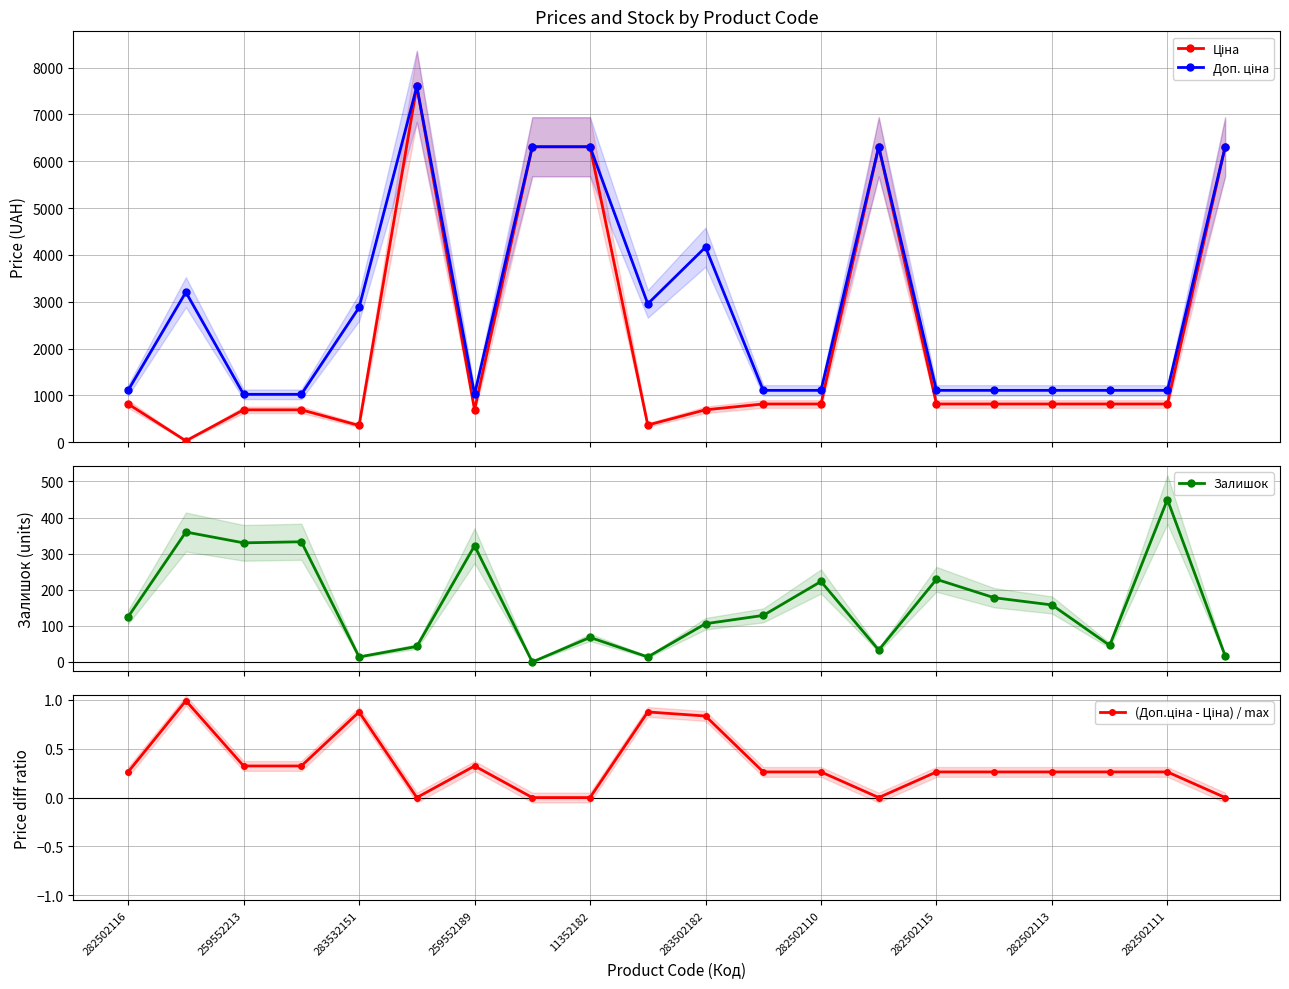

True or false: Залишок has more than 1 interior local peaks.

True